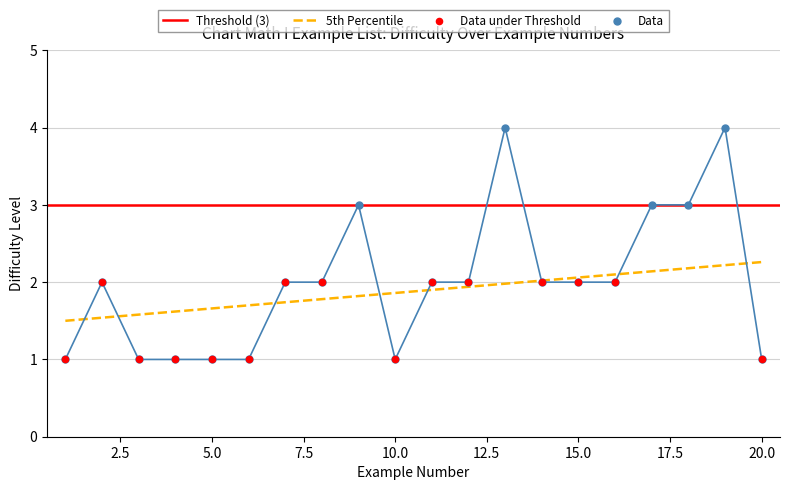

At how many categories does at least one series exceed 3?

2